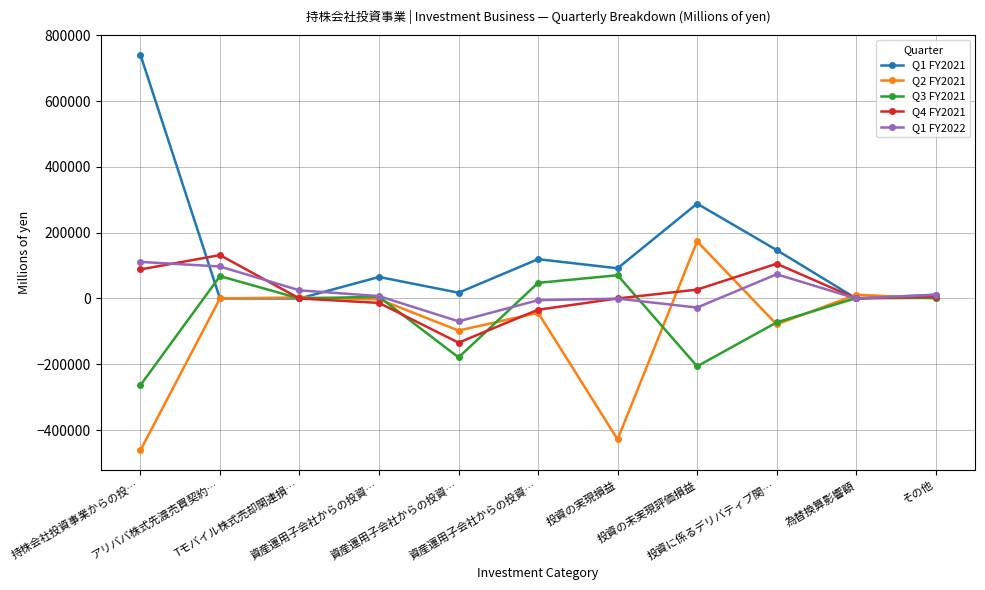

What are all the series names shown in the legend?

Q1 FY2021, Q2 FY2021, Q3 FY2021, Q4 FY2021, Q1 FY2022